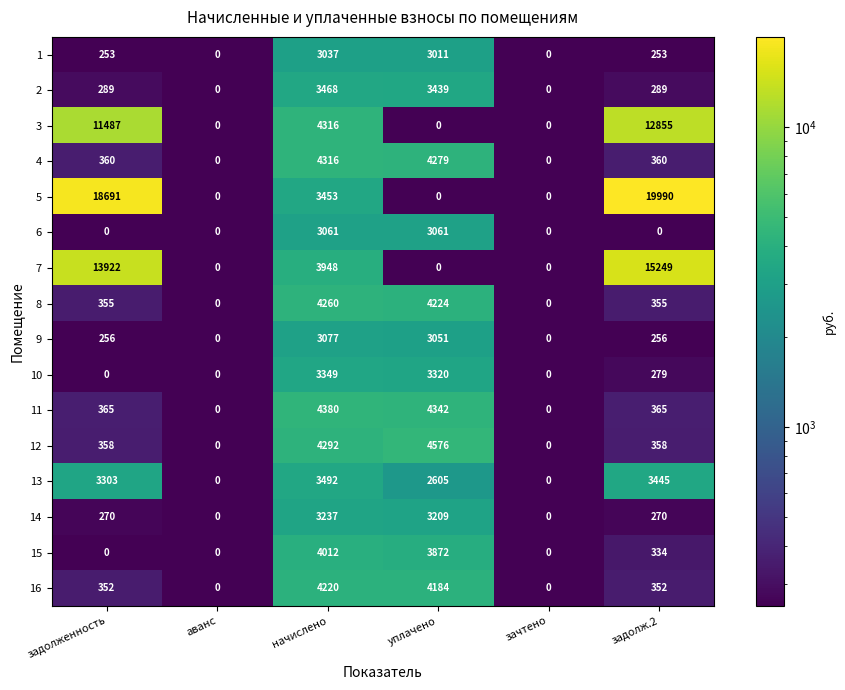

Read the 1 value at задолженность, to the nearest 50.

250